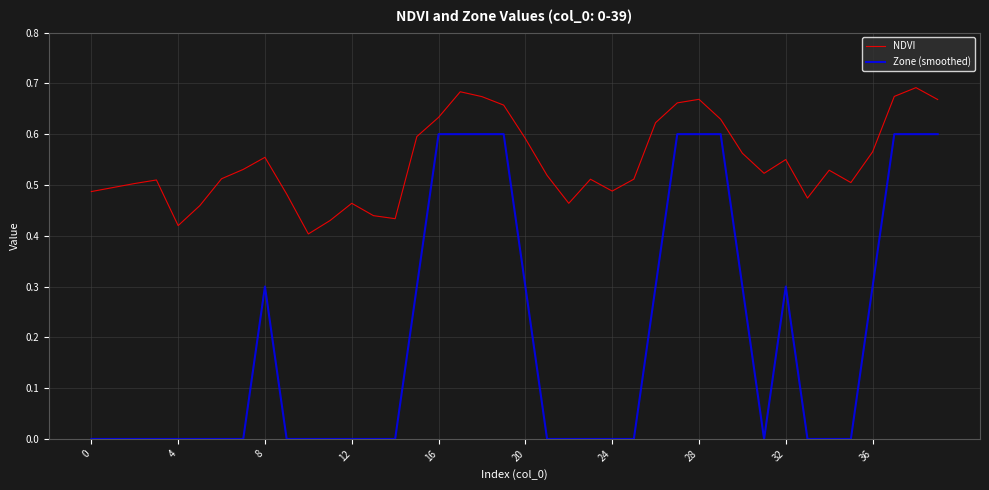

What is the difference between the maximum and minimum values in the NDVI series?

0.3